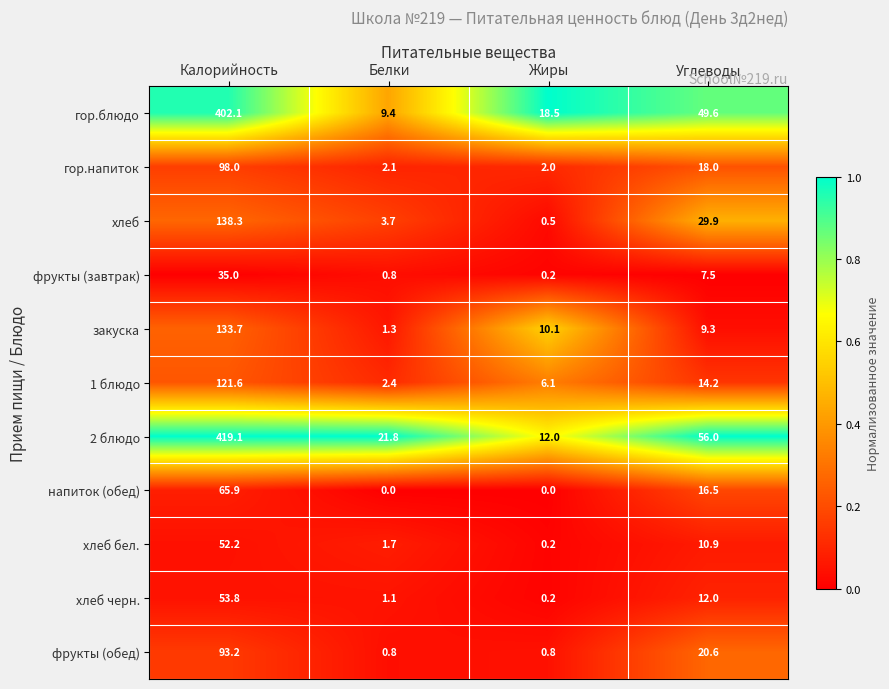

Which series has the largest range (max minus min)?

2 блюдо